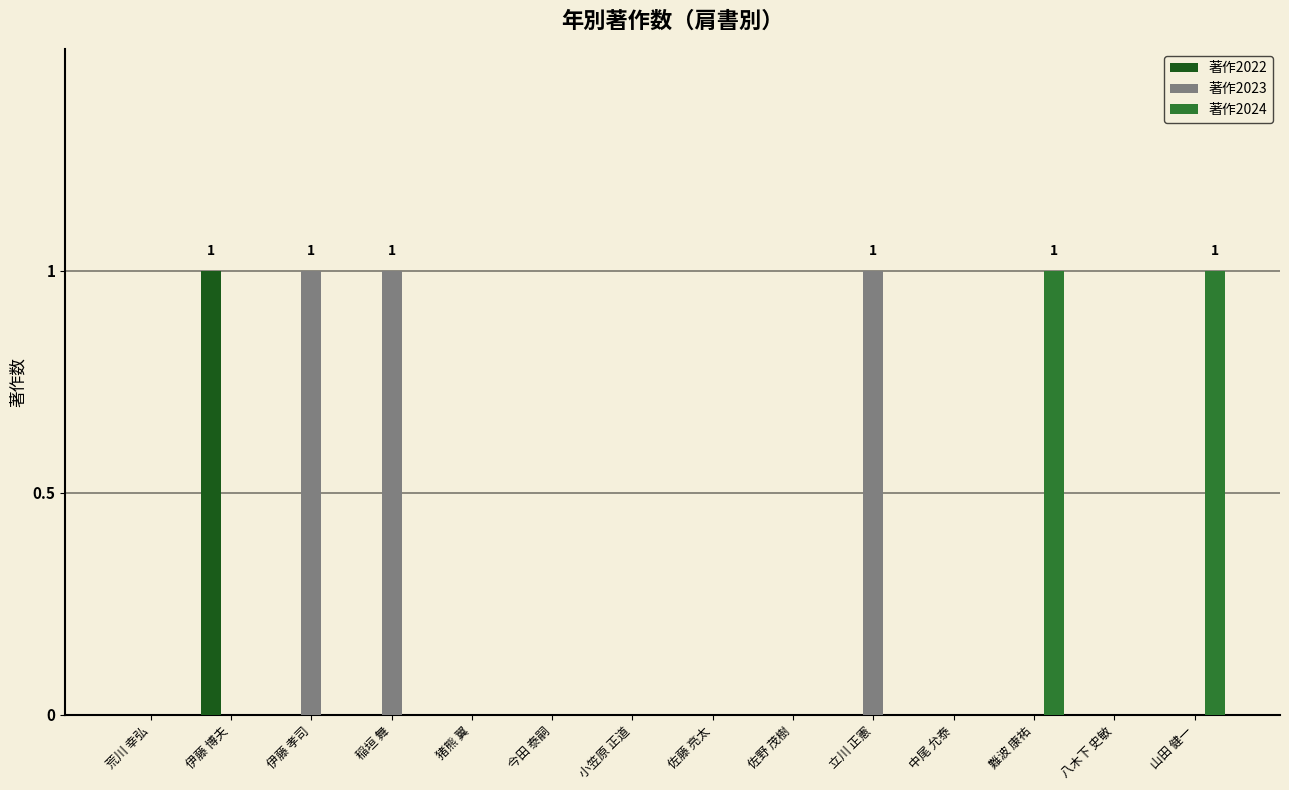

Which series has the largest total across all categories?

著作2023